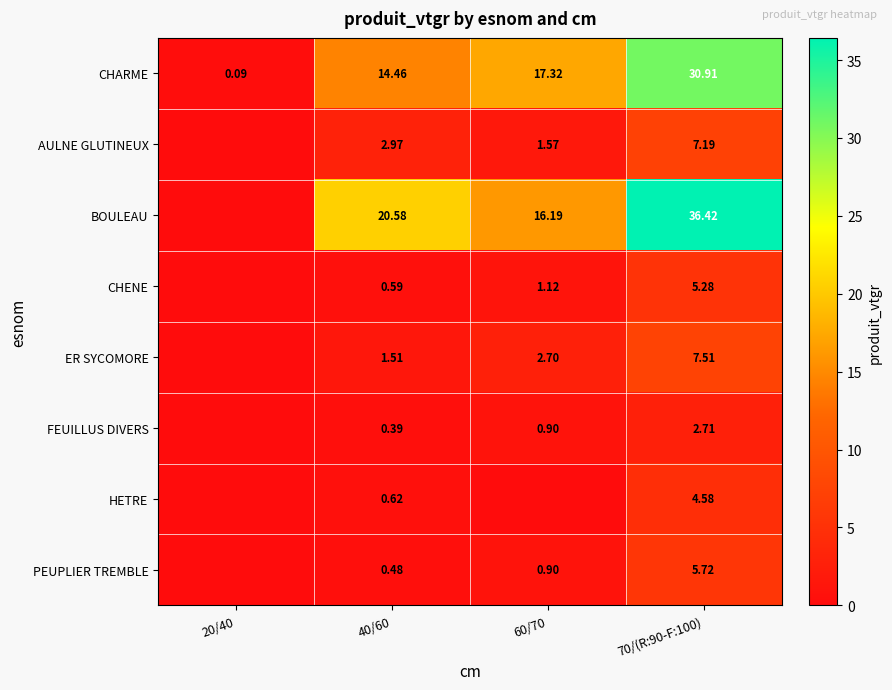

Is the value of PEUPLIER TREMBLE at 40/60 greater than the value of CHENE at 60/70?

No